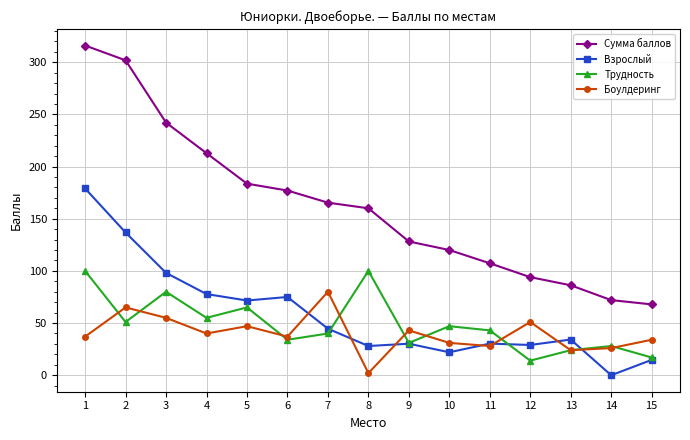

True or false: Трудность and Сумма баллов intersect in this chart.

False